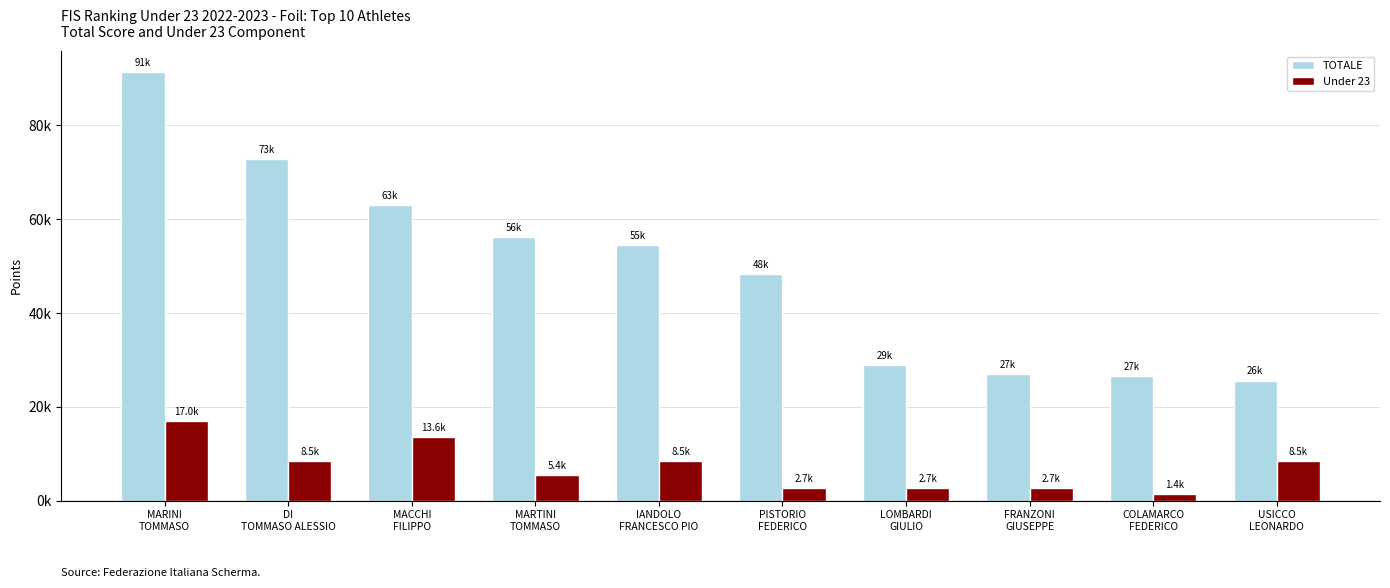

What are all the series names shown in the legend?

TOTALE, Under 23